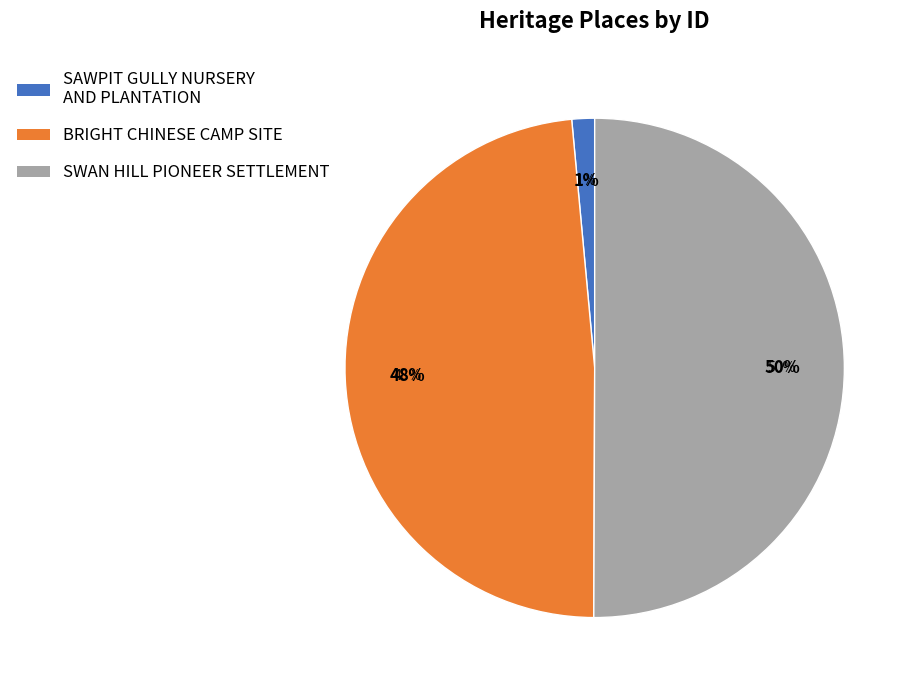

The SWAN HILL PIONEER SETTLEMENT slice represents 50% of the pie. True or false?

True